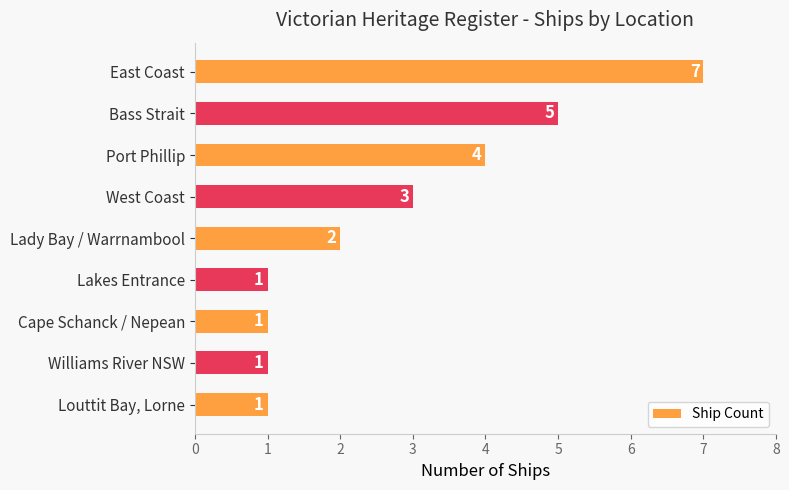

What is the difference between the second highest and minimum values?

4